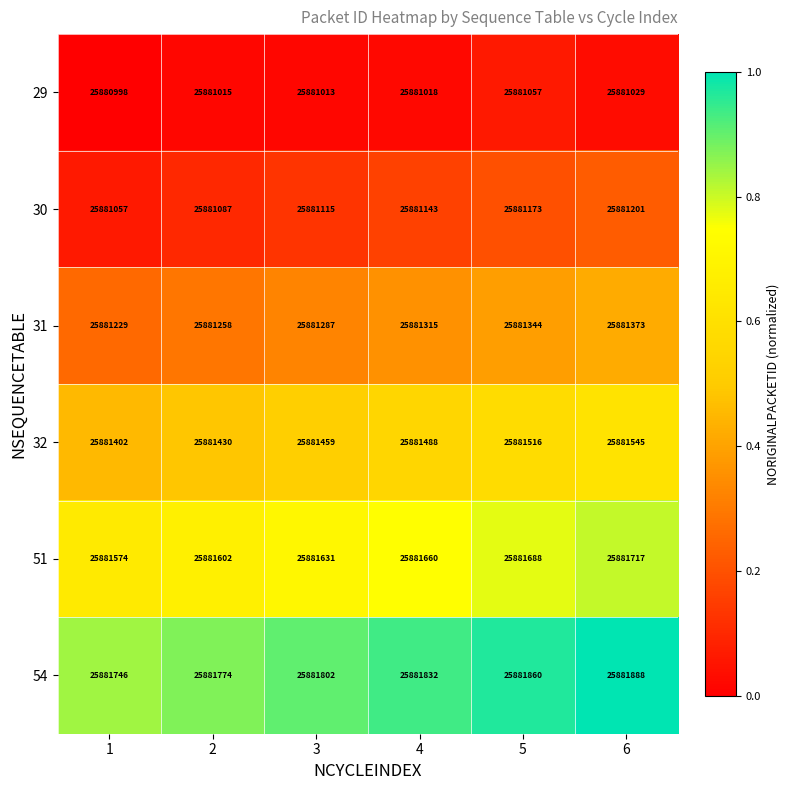

What is the approximate value of 30 at 3?

25881115